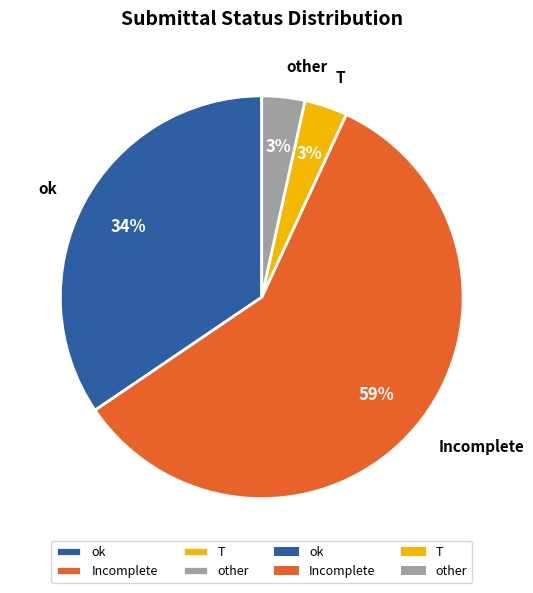

To the nearest percent, what is the difference between the other and ok slice percentages?

31%